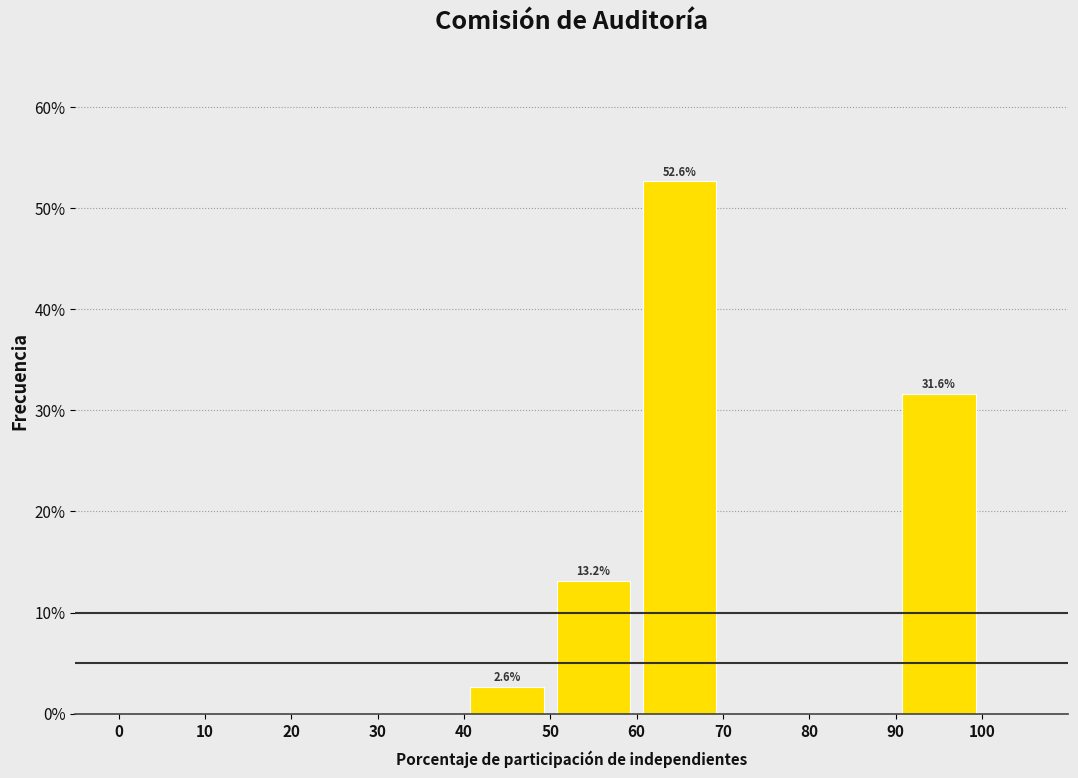

Which range on the x-axis has the tallest bar?

60 to 70